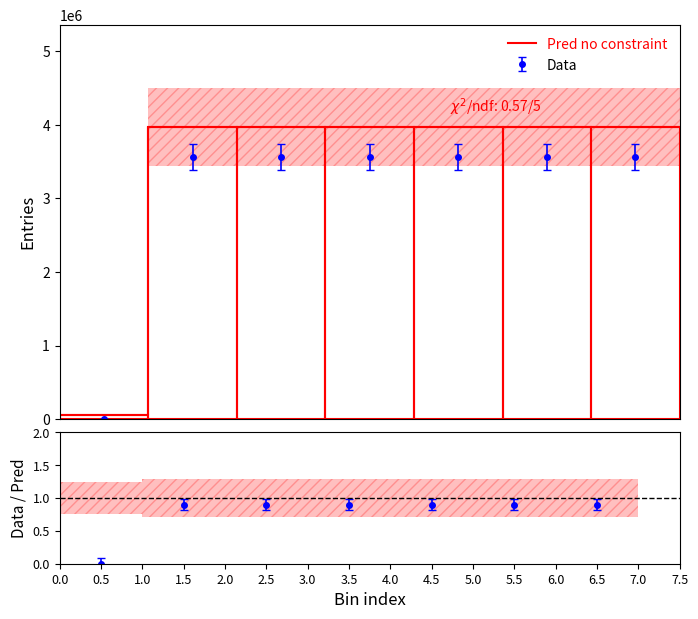

What is the label of the 3rd bar from the right?

5.5